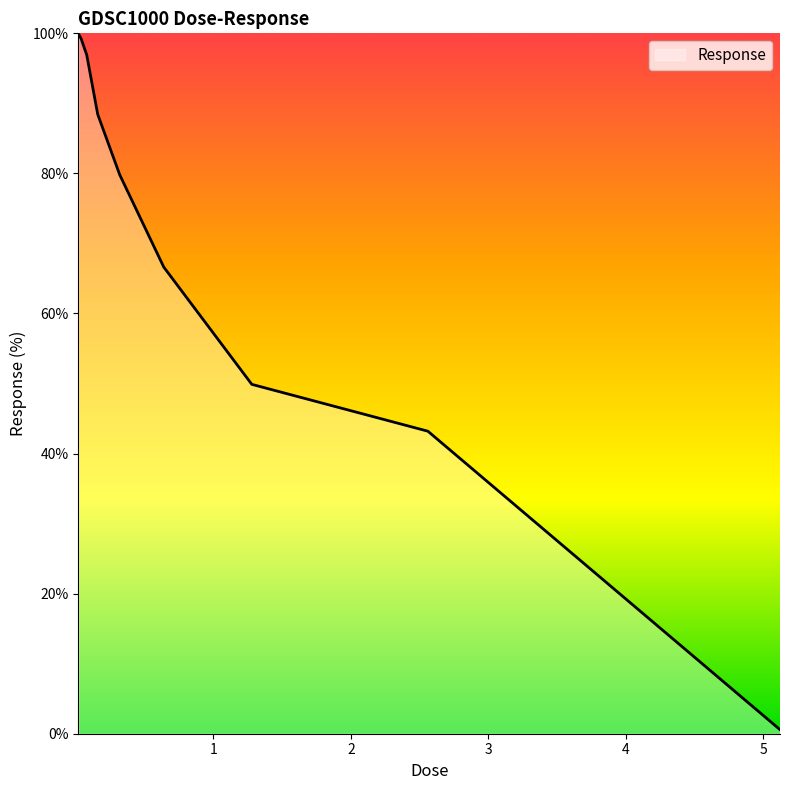

What is the maximum value shown in the chart?

99.9